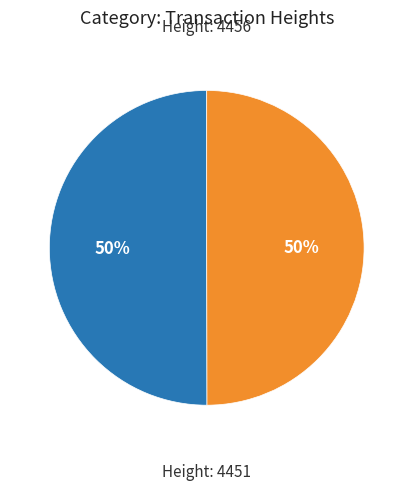

To the nearest percent, what is the average slice percentage?

50%